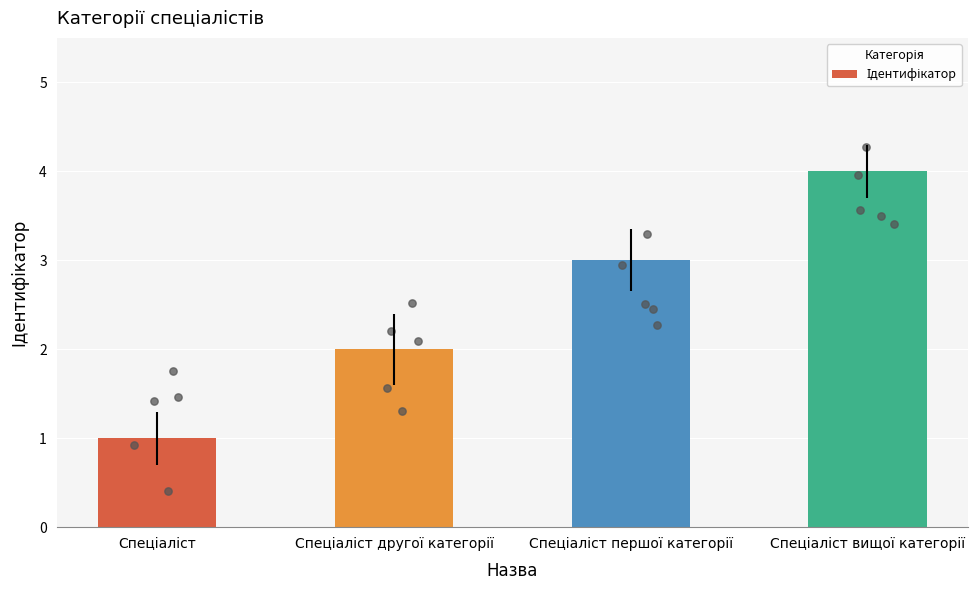

What is the ratio of the value at Спеціаліст першої категорії to the value at Спеціаліст другої категорії?

1.5